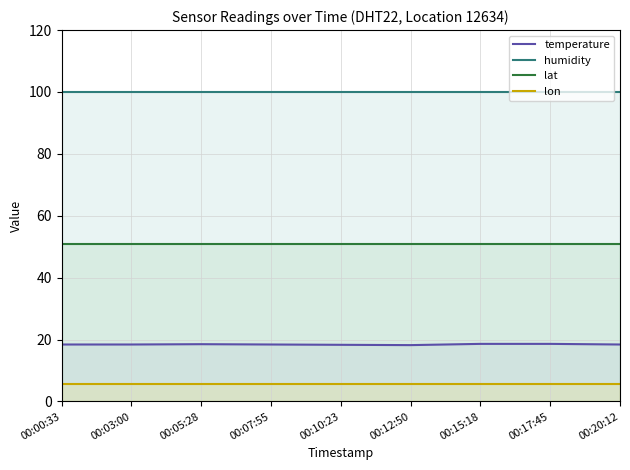

What is the total value across all series at 00:00:33?

174.8